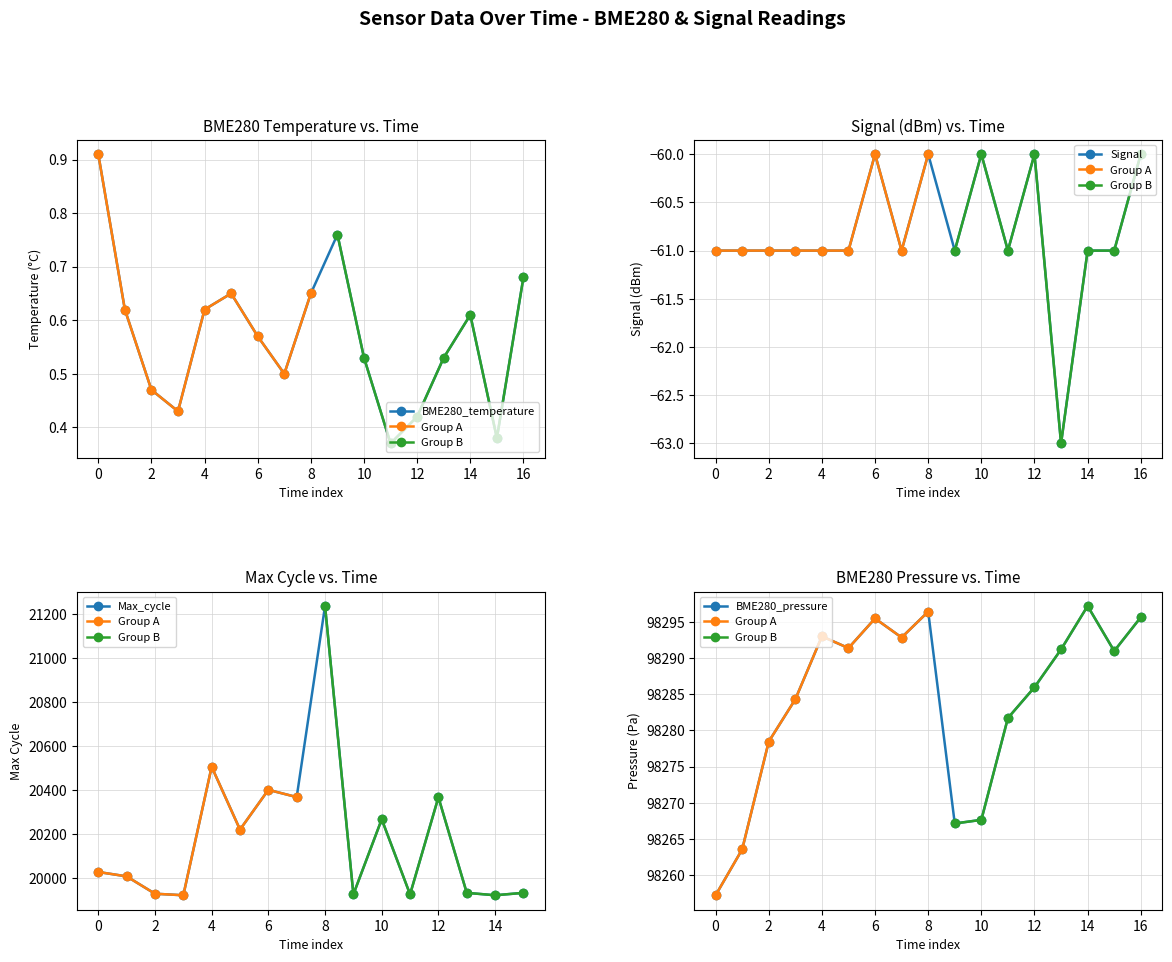

How many BME280_temperature values are between 0 and 1?

17